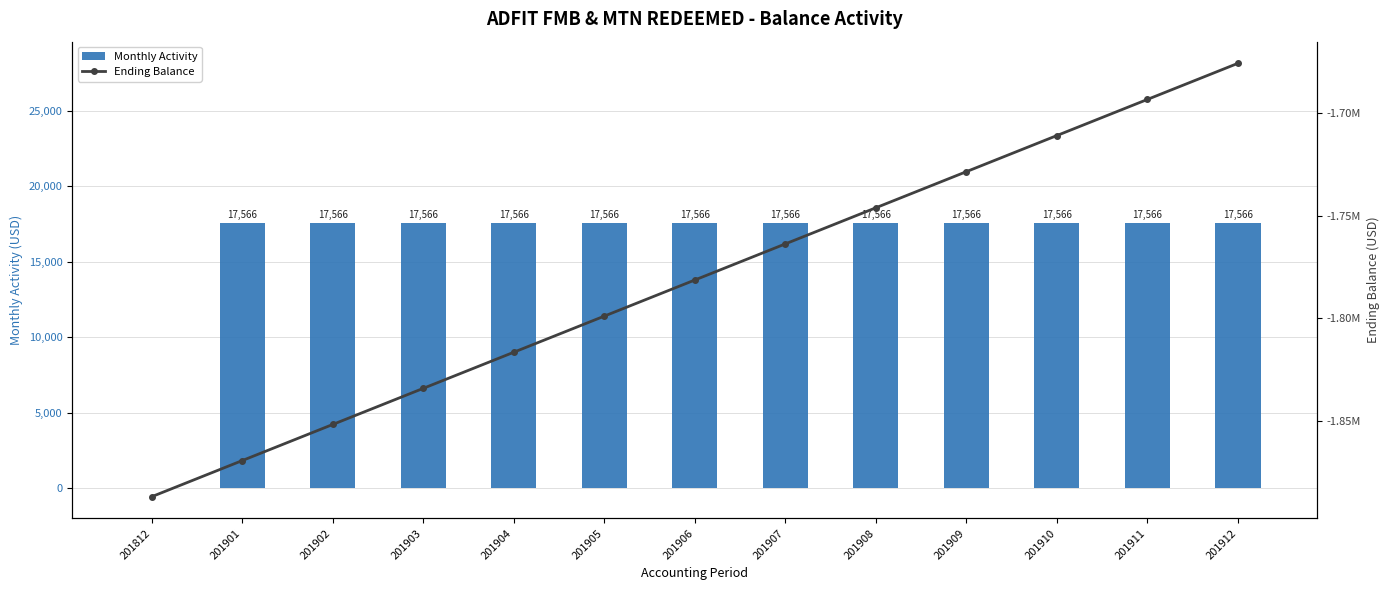

Between 201902 and 201912, which series saw the biggest shift?

Ending Balance